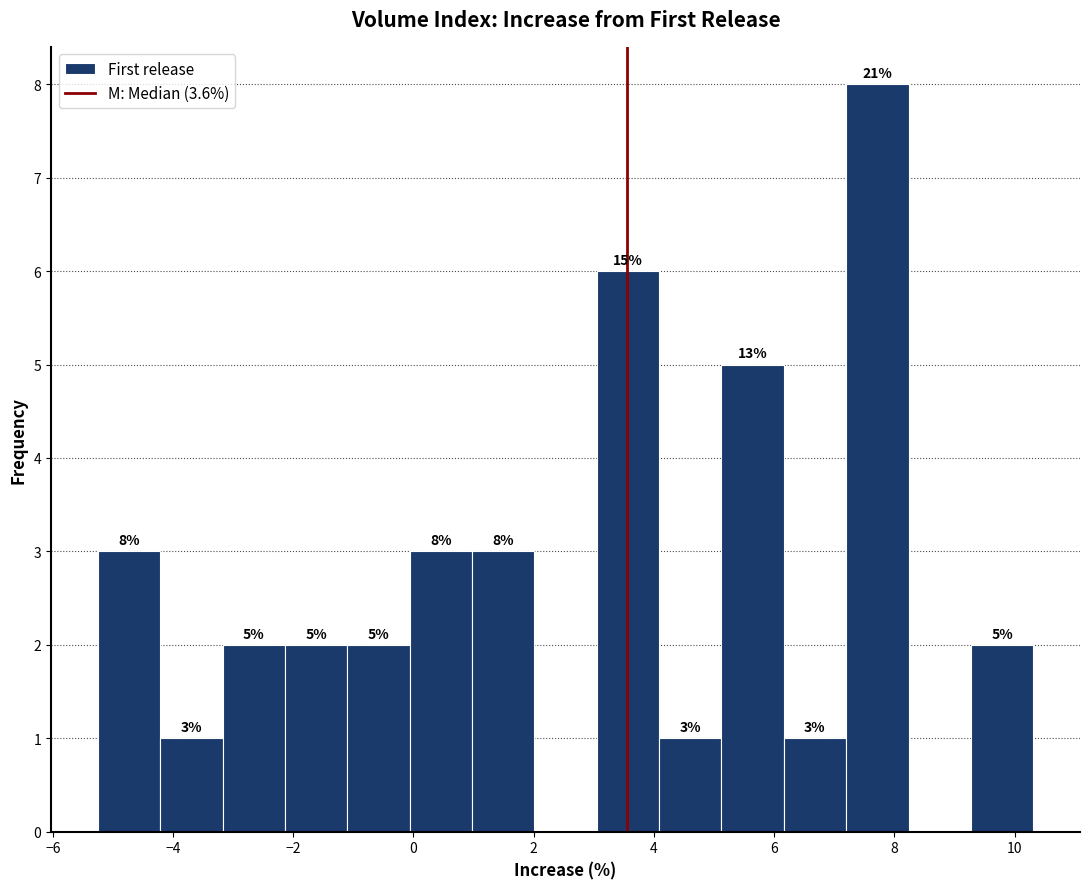

Over which range of the x-axis is the bar tallest?

7.2 to 8.2